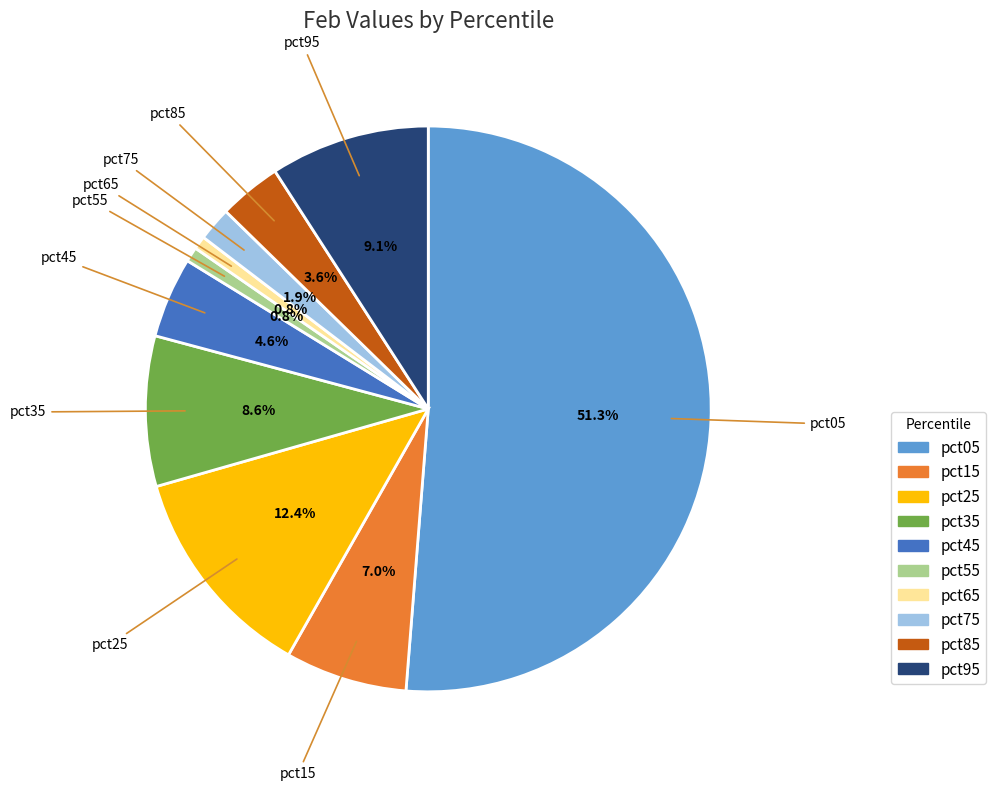

Do pct55 and pct65 together represent more than half of the pie?

No